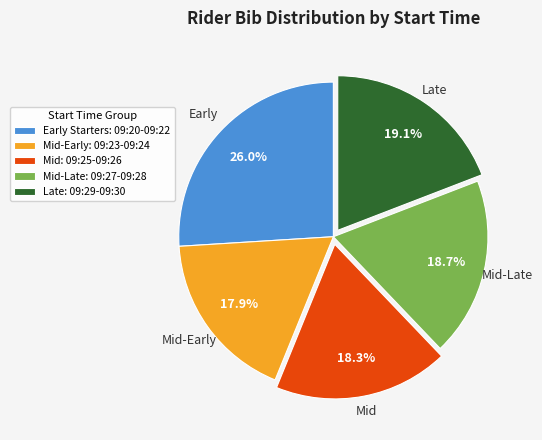

Approximately how many times larger is the value at Mid-Early: 09:23-09:24 compared to Mid: 09:25-09:26?

1.0